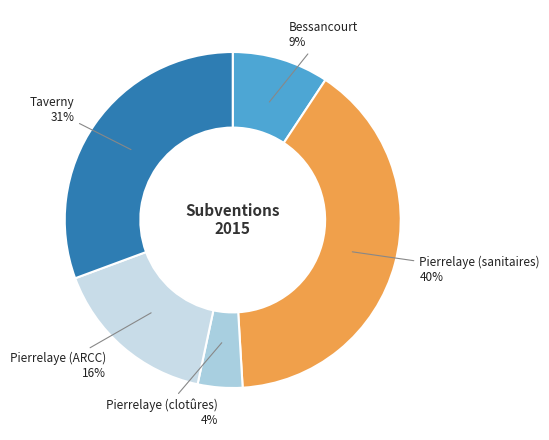

The Taverny slice represents 31% of the pie. True or false?

True